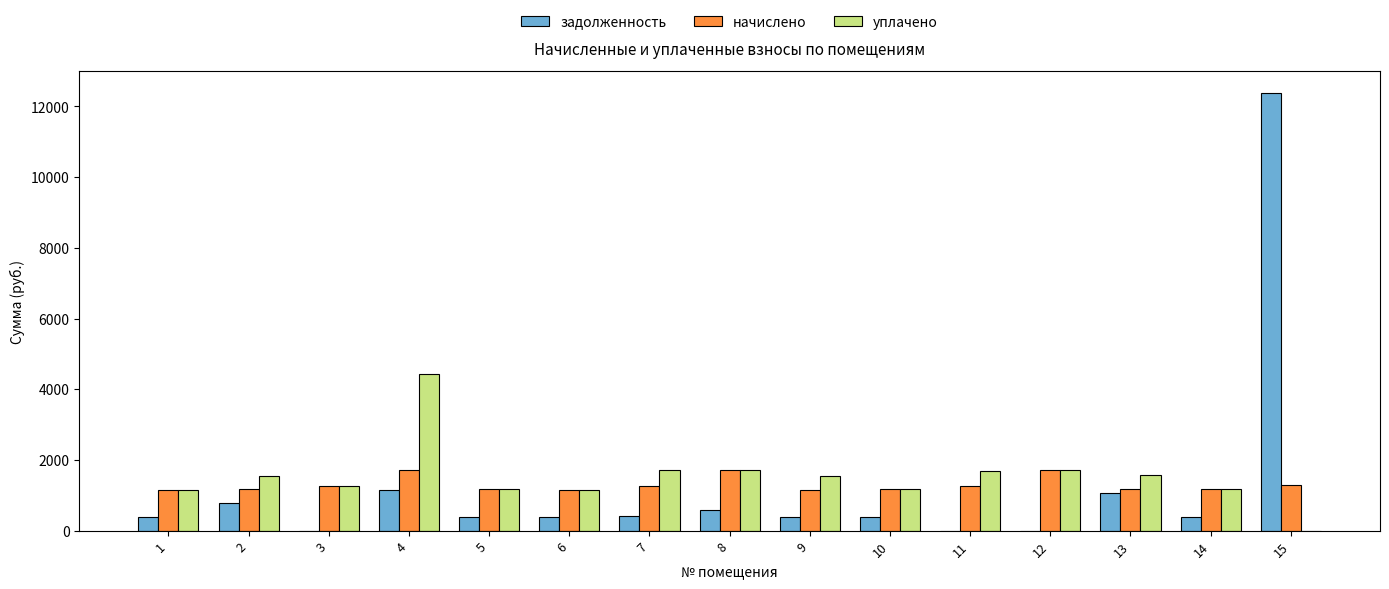

What is the sum of all начислено values?

19566.9